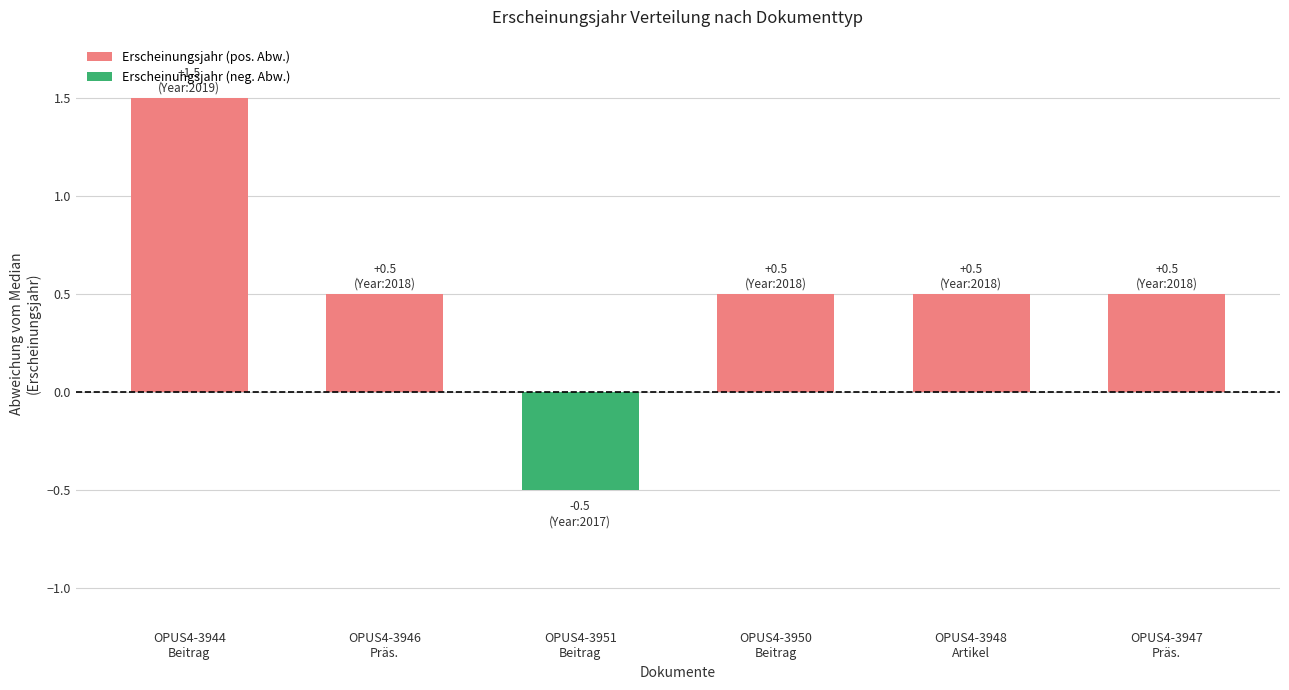

How many values are between 0 and 1?

4